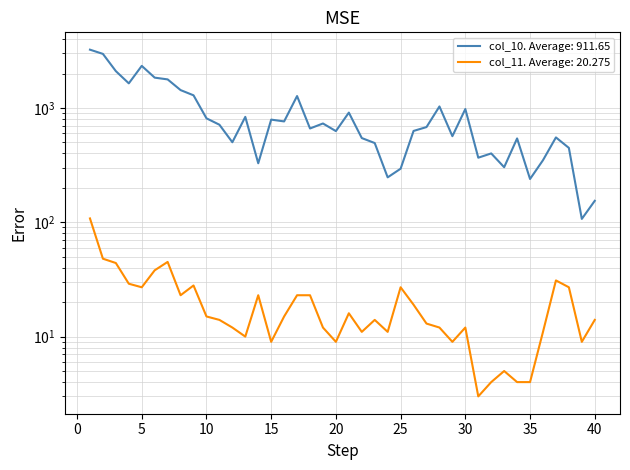

What is the difference between the highest and lowest values at 39?

98